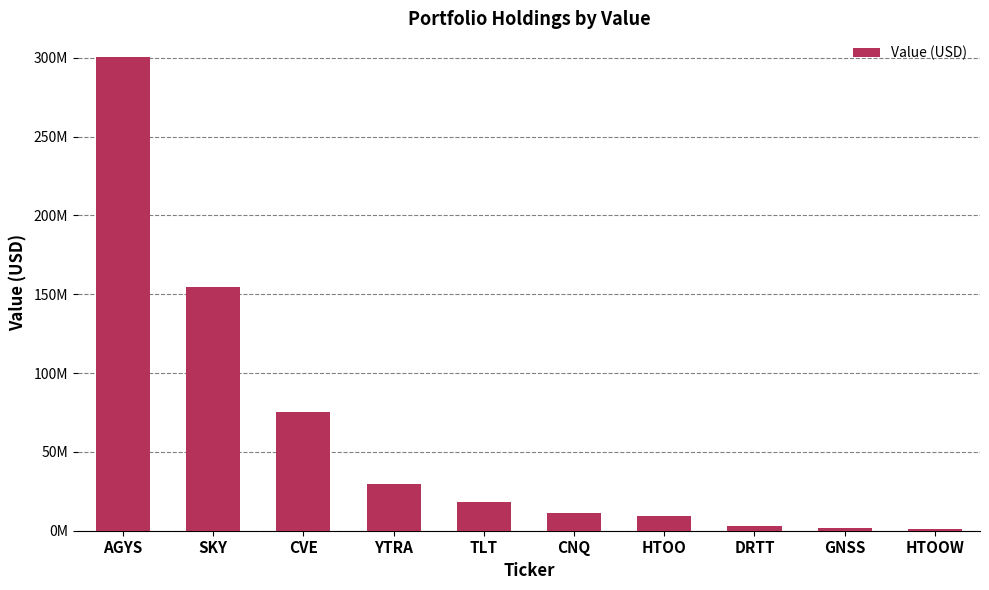

List the labels in order of value, largest first.

AGYS, SKY, CVE, YTRA, TLT, CNQ, HTOO, DRTT, GNSS, HTOOW